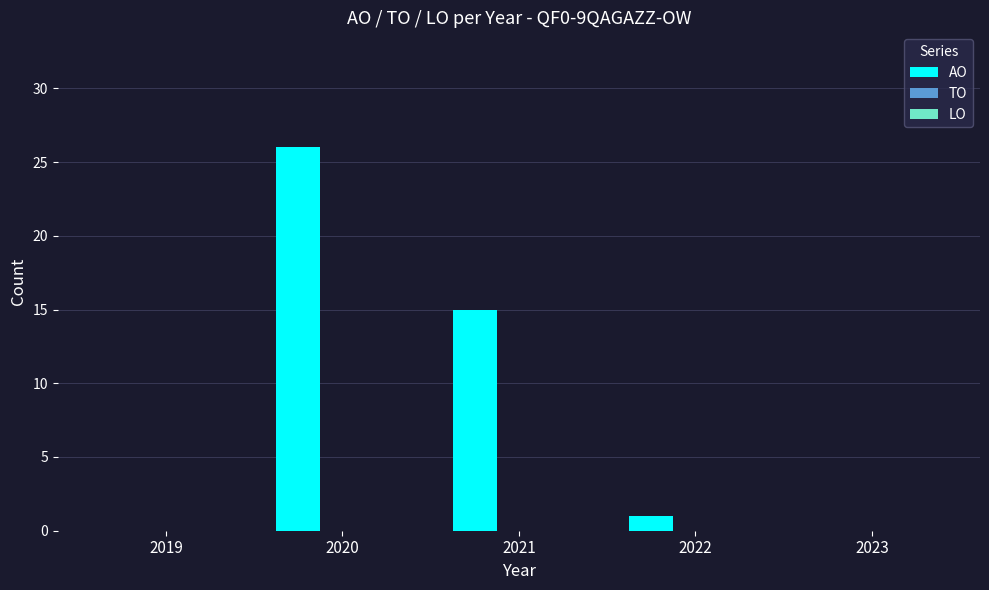

True or false: the data shows 44 at 2020.

False